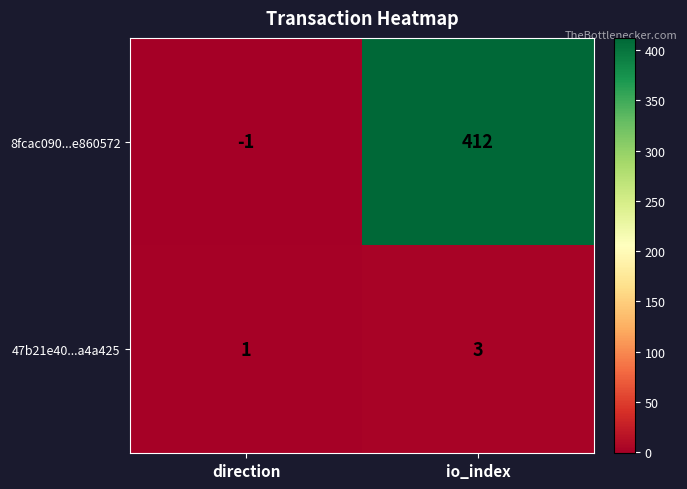

Which series has the widest spread of values?

8fcac090...e860572